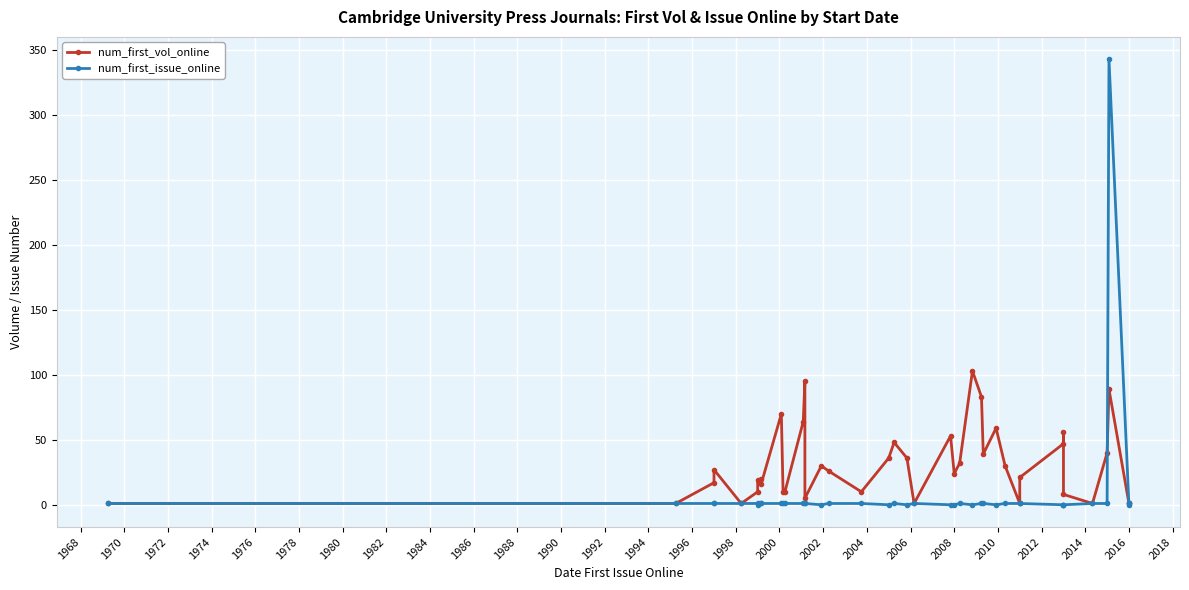

Is it true that num_first_issue_online equals 2 at 1994?

False